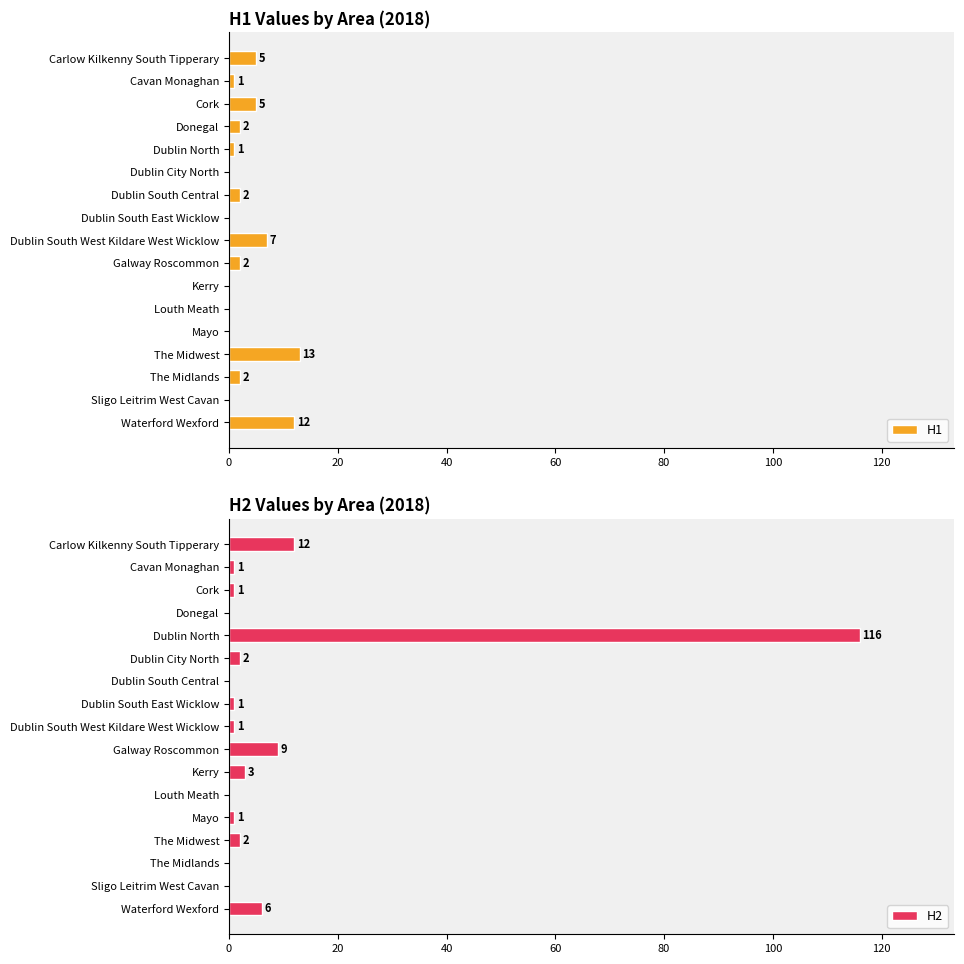

True or false: H1 has a value of -5 at Dublin South East Wicklow.

False